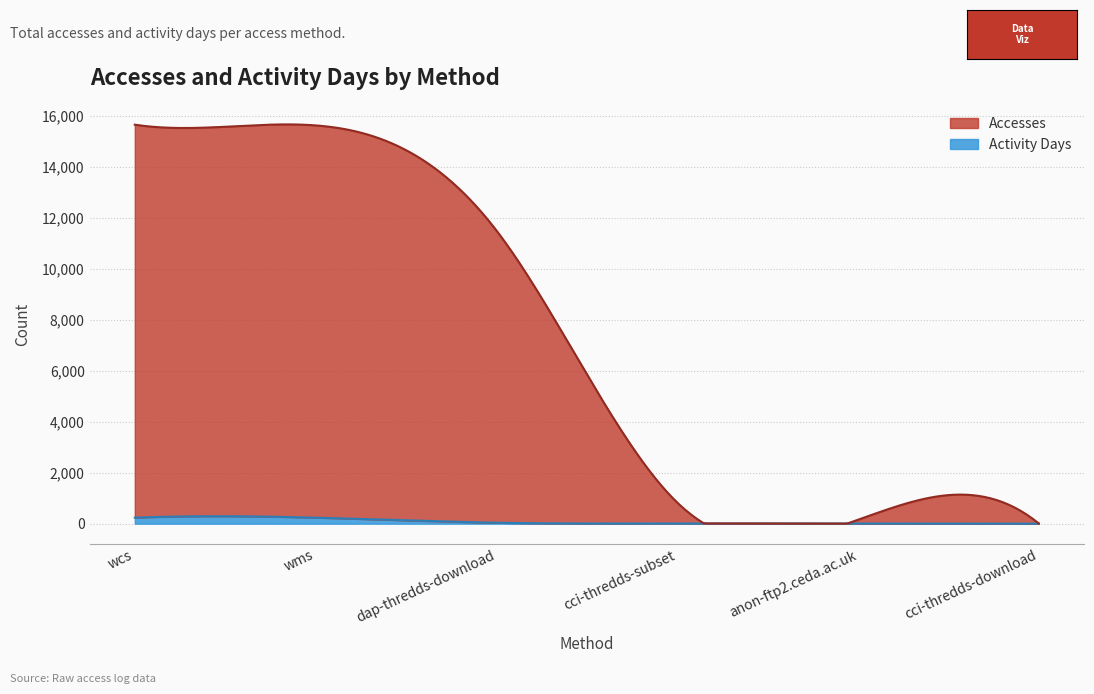

What is the spread (max minus min) of values at anon-ftp2.ceda.ac.uk?

149